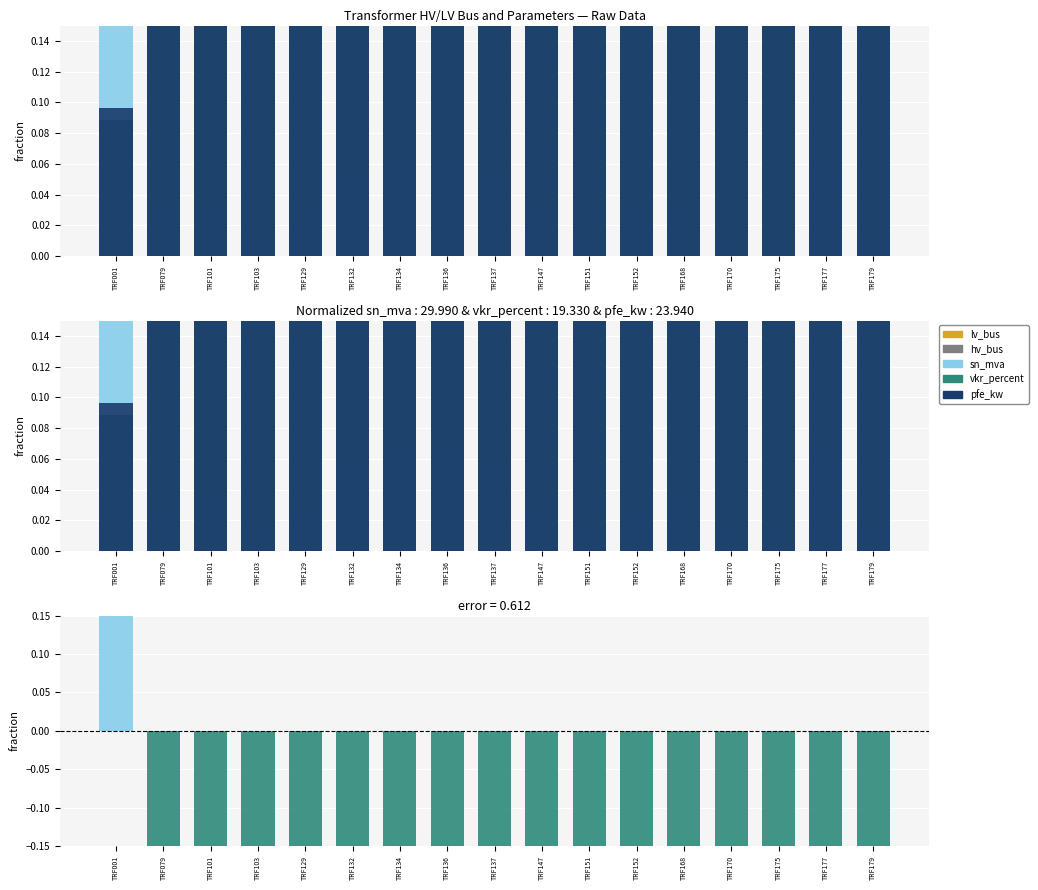

List the labels in order of vkr_percent value, largest first.

TRF001, TRF134, TRF136, TRF177, TRF132, TRF137, TRF101, TRF168, TRF079, TRF129, TRF147, TRF152, TRF170, TRF179, TRF103, TRF151, TRF175